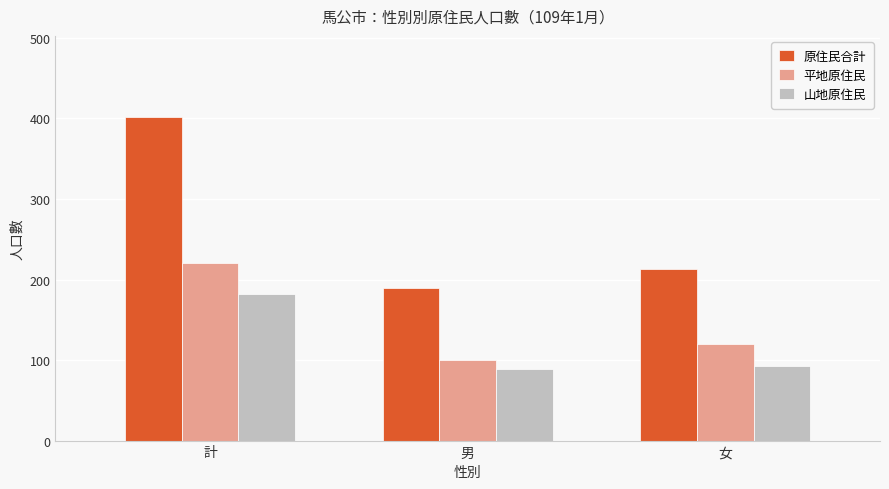

Where is 原住民合計 nearest to the value 295?

女